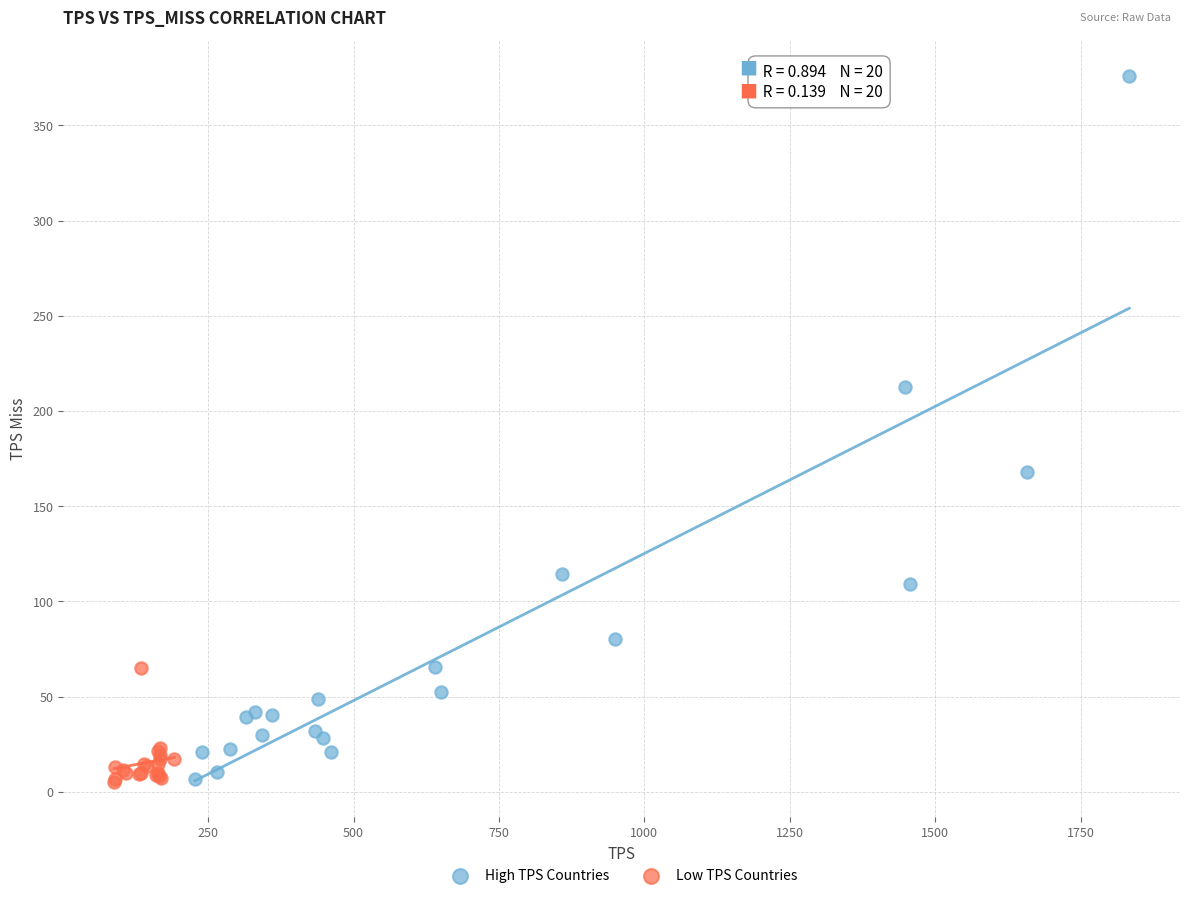

Which series contains the highest Y value?

High TPS Countries